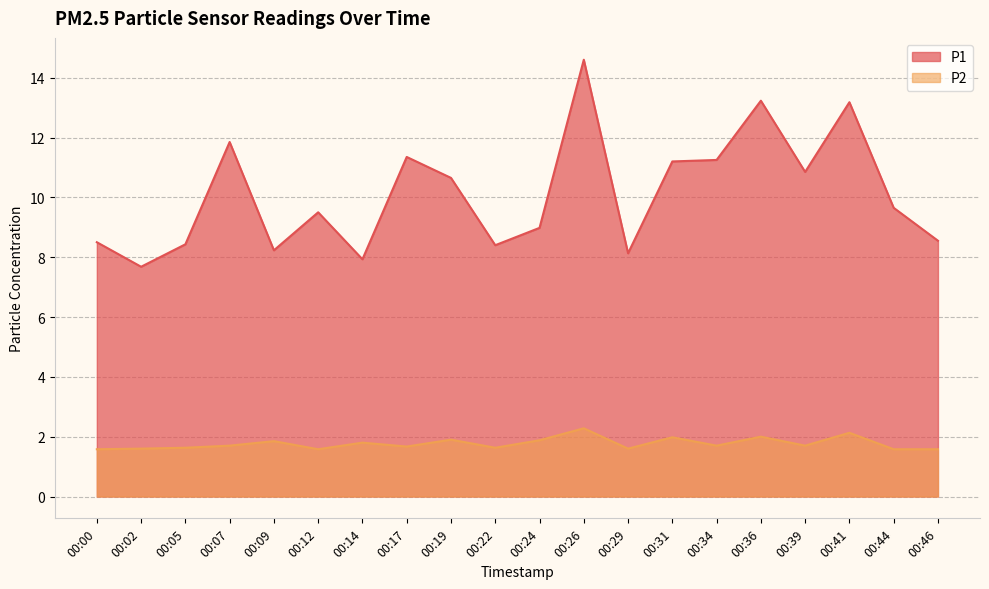

What is the sum of all P1 values?

202.1